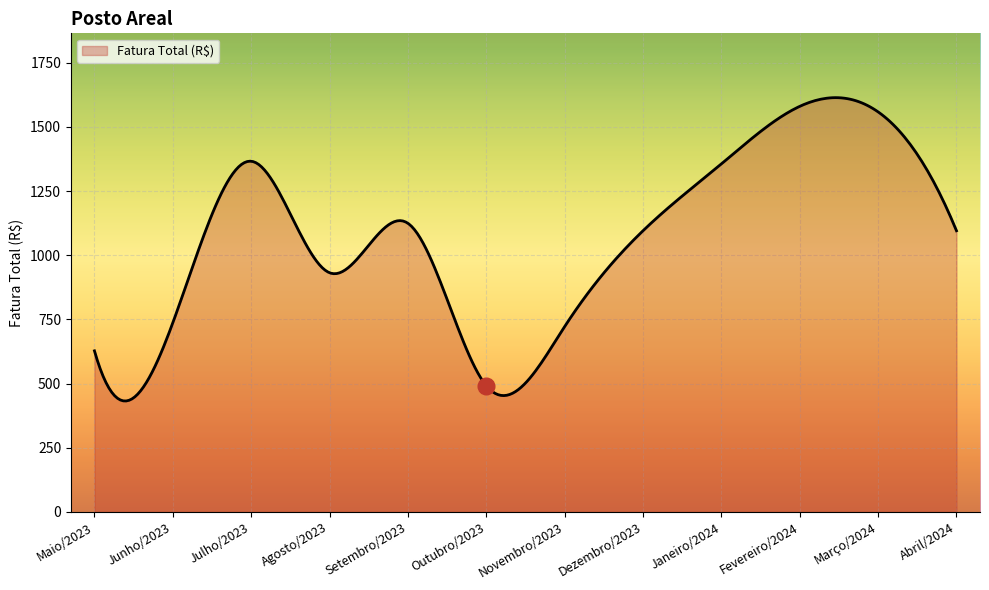

What is the average value?

1071.9